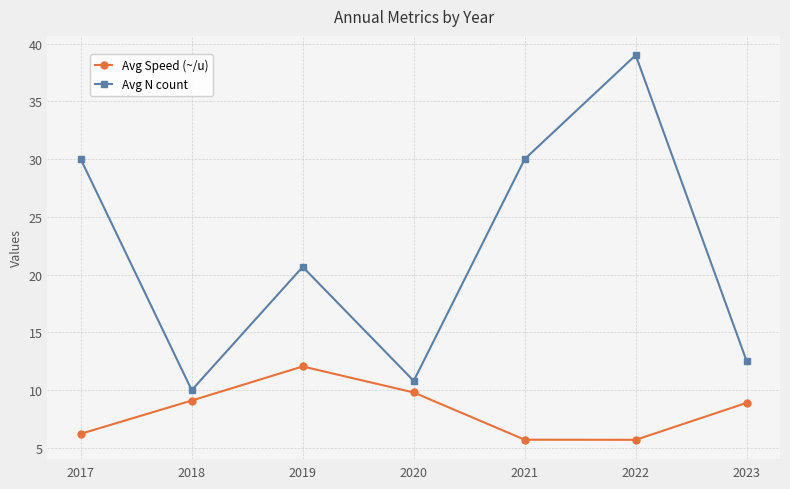

What is the value of the Avg N count point at the 2nd from the left?

10.0